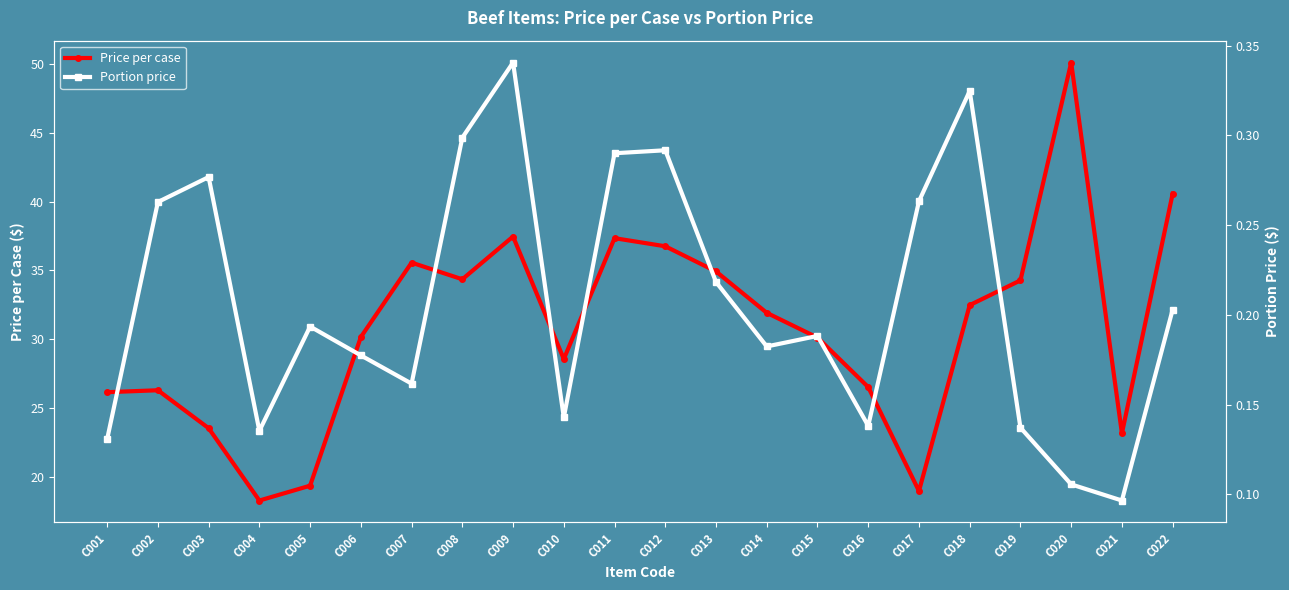

What is the difference between the maximum and minimum values in the Price per case series?

31.8